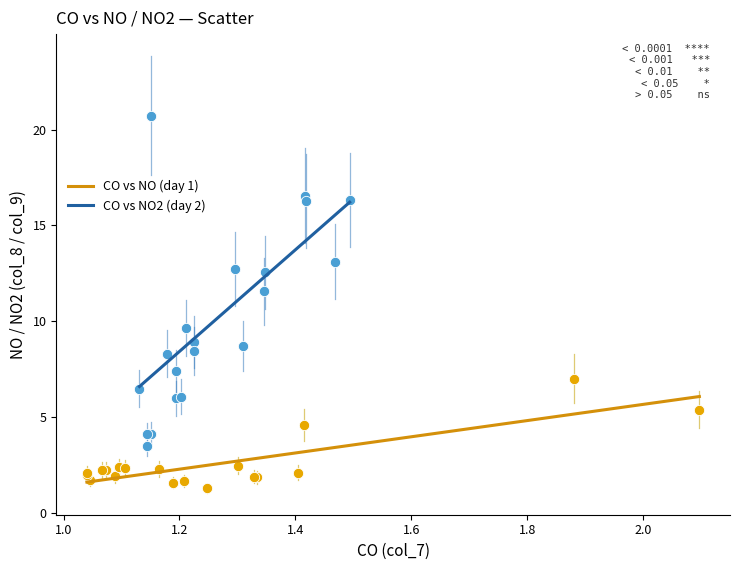

Which series contains the highest Y value?

CO vs NO2 (day 2)